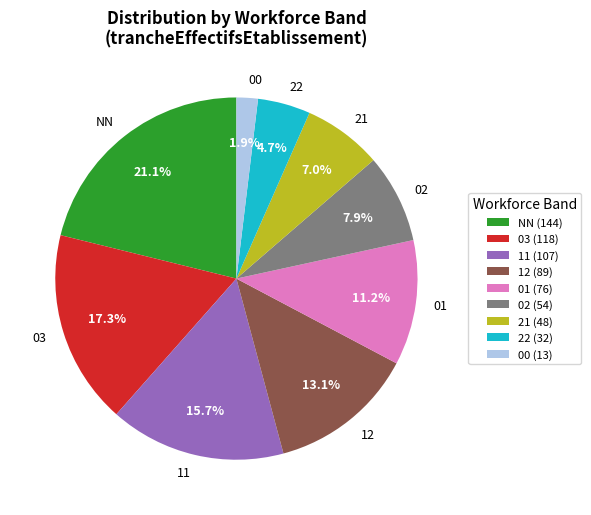

Which slice is the smallest?

00